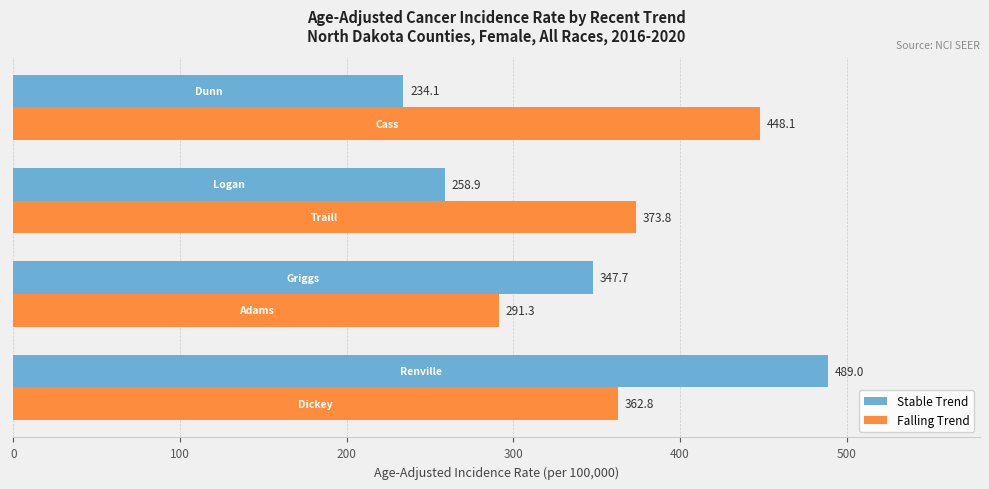

Which series has the largest range (max minus min)?

Stable Trend